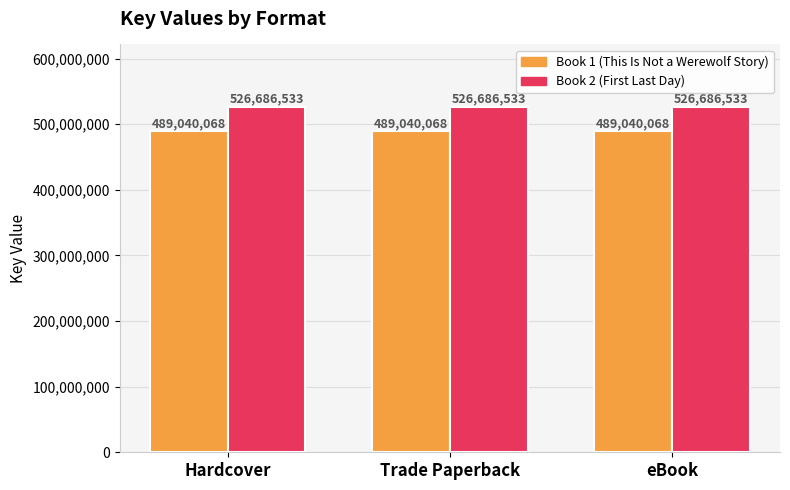

Is the value of Book 2 (First Last Day) at Trade Paperback greater than the value of Book 1 (This Is Not a Werewolf Story) at Trade Paperback?

Yes